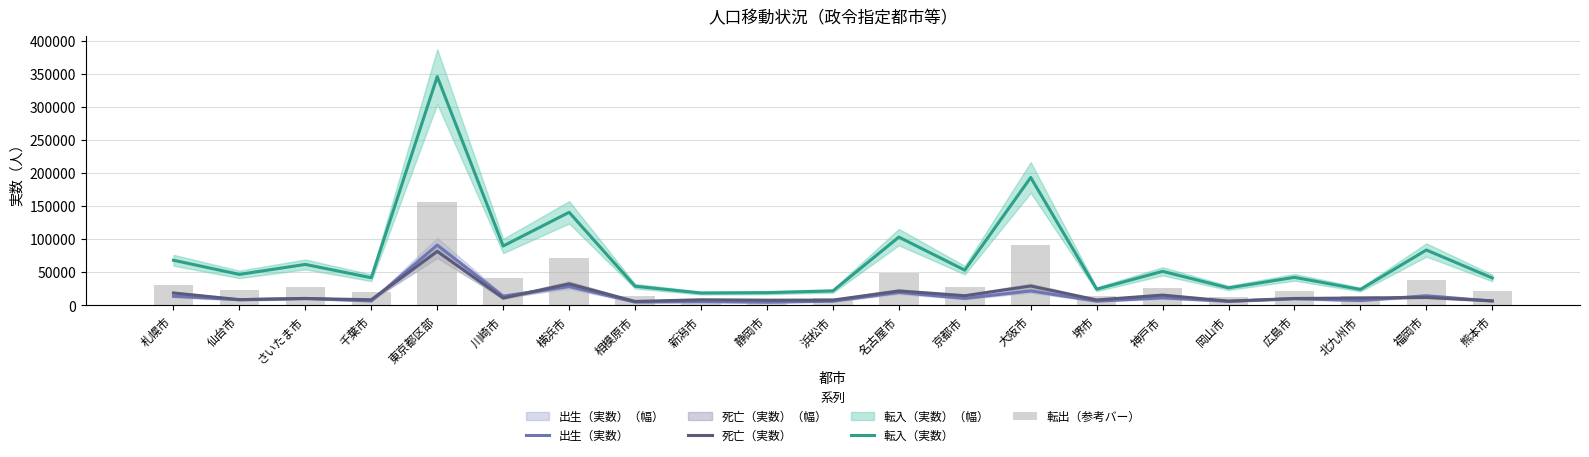

Reading left to right, list all the values displayed in this chart.

出生（実数）: 札幌市=13971.0	仙台市=8729.0	さいたま市=10741.0	千葉市=6829.0	東京都区部=91229.0	川崎市=14136.0	横浜市=28611.0	相模原市=5130.0	新潟市=5752.0	静岡市=4945.0	浜松市=6433.0	名古屋市=19770.0	京都市=10679.0	大阪市=22046.0	堺市=6459.0	神戸市=11565.0	岡山市=6244.0	広島市=10276.0	北九州市=7427.0	福岡市=14683.0	熊本市=6754.0
死亡（実数）: 札幌市=18837.0	仙台市=8825.0	さいたま市=10524.0	千葉市=8697.0	東京都区部=81730.0	川崎市=11142.0	横浜市=32684.0	相模原市=6099.0	新潟市=8616.0	静岡市=8045.0	浜松市=8150.0	名古屋市=21917.0	京都市=14751.0	大阪市=29392.0	堺市=8382.0	神戸市=15675.0	岡山市=6594.0	広島市=10593.0	北九州市=11289.0	福岡市=12177.0	熊本市=6981.0
転入（実数）: 札幌市=68340.0	仙台市=46948.0	さいたま市=62017.0	千葉市=41892.0	東京都区部=345740.0	川崎市=89851.0	横浜市=140759.0	相模原市=29063.0	新潟市=18813.0	静岡市=19365.0	浜松市=21951.0	名古屋市=103299.0	京都市=53364.0	大阪市=193363.0	堺市=24589.0	神戸市=51565.0	岡山市=26578.0	広島市=42524.0	北九州市=24173.0	福岡市=83802.0	熊本市=41572.0
転出（参考バー）: 札幌市=31360.8	仙台市=23887.5	さいたま市=27545.4	千葉市=20208.2	東京都区部=155583.0	川崎市=41782.1	横浜市=72074.5	相模原市=14359.9	新潟市=10277.7	静岡市=10114.3	浜松市=11087.3	名古屋市=49058.8	京都市=27418.4	大阪市=91832.6	堺市=13771.1	神戸市=26653.8	岡山市=13337.6	広島市=21720.2	北九州市=14156.3	福岡市=37908.3	熊本市=21901.3